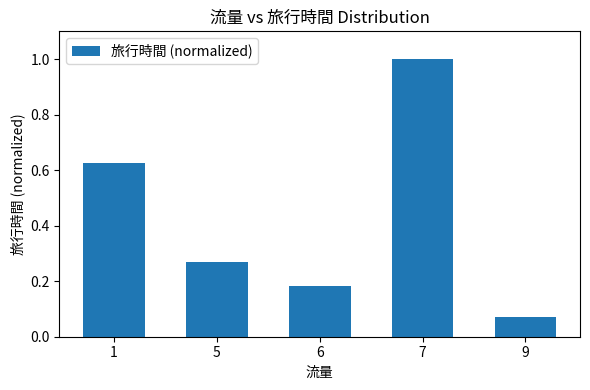

What is the value of the 4th bar from the left?

1.0